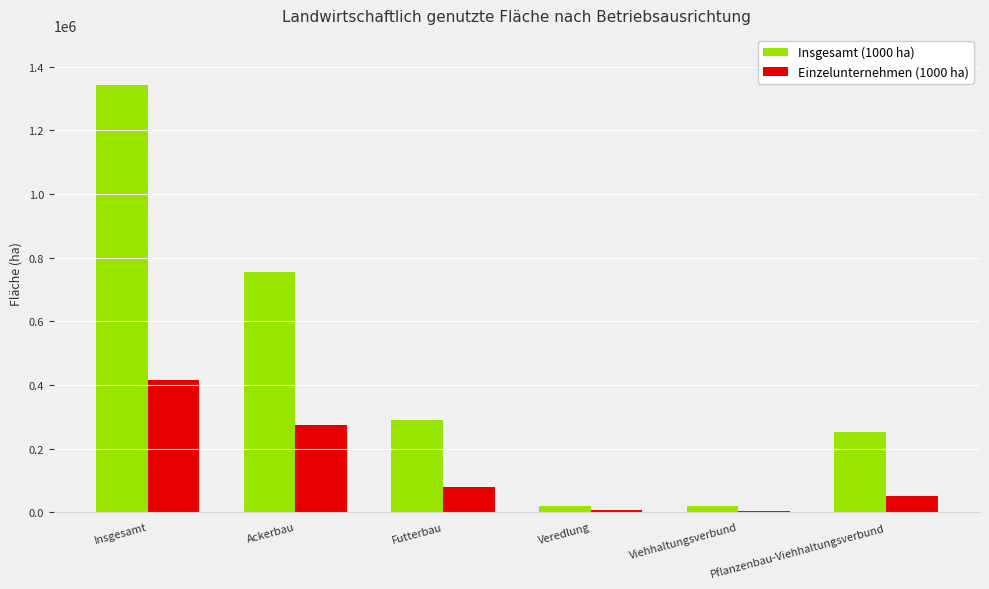

What value does the Einzelunternehmen (1000 ha) series have at Pflanzenbau-Viehhaltungsverbund?

49927